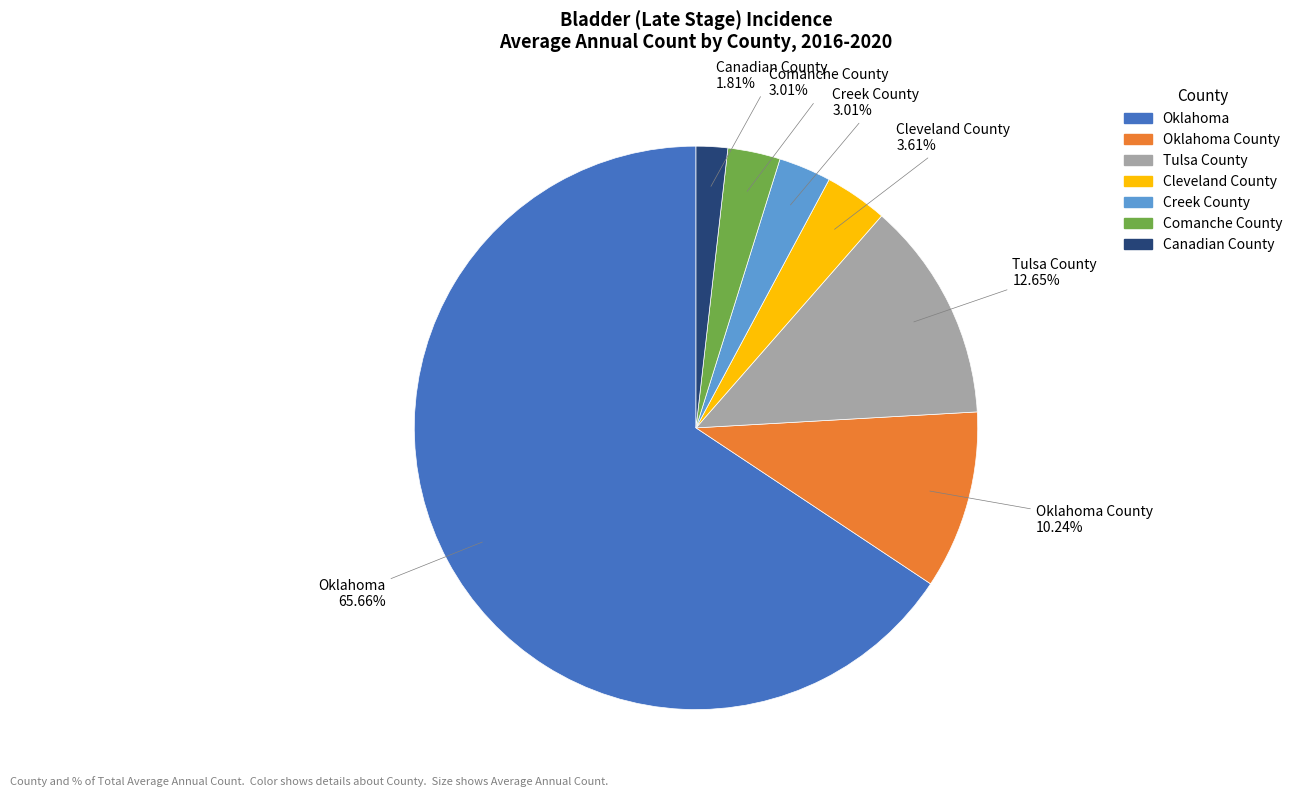

Is there any slice that represents more than half of the pie?

Yes